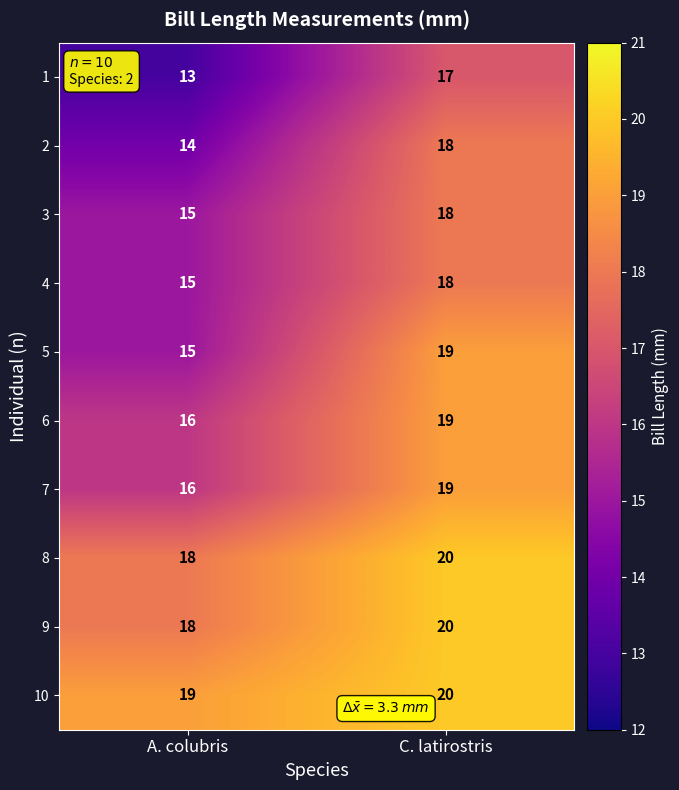

Reading left to right, extract all data points from this chart.

1: A. colubris=13	C. latirostris=17
2: A. colubris=14	C. latirostris=18
3: A. colubris=15	C. latirostris=18
4: A. colubris=15	C. latirostris=18
5: A. colubris=15	C. latirostris=19
6: A. colubris=16	C. latirostris=19
7: A. colubris=16	C. latirostris=19
8: A. colubris=18	C. latirostris=20
9: A. colubris=18	C. latirostris=20
10: A. colubris=19	C. latirostris=20